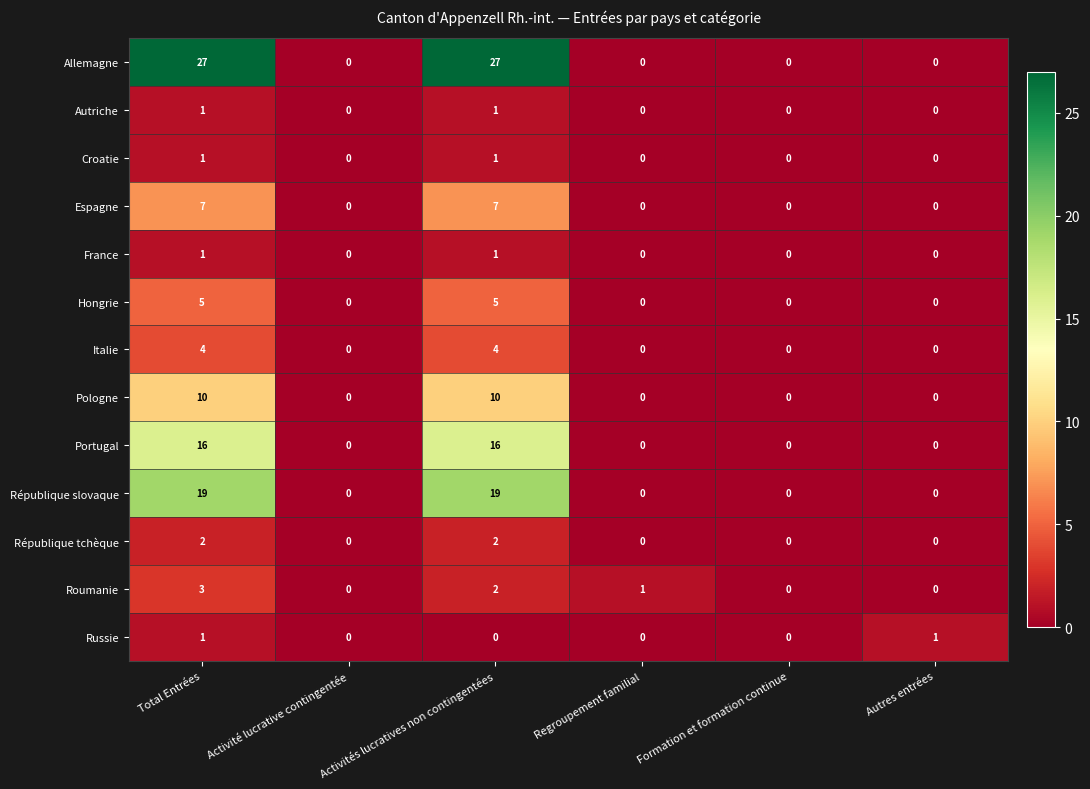

At how many categories does at least one series exceed 2?

2